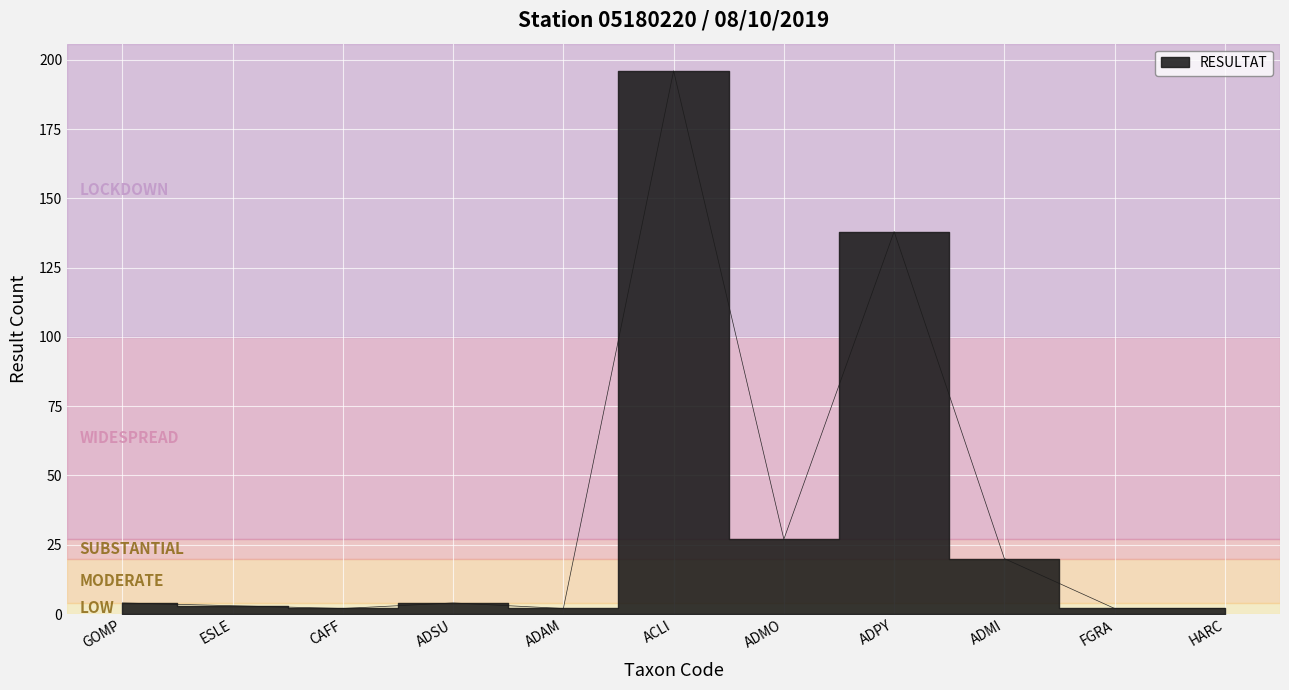

Rank the categories by value from highest to lowest.

ACLI, ADPY, ADMO, ADMI, GOMP, ADSU, ESLE, CAFF, ADAM, FGRA, HARC